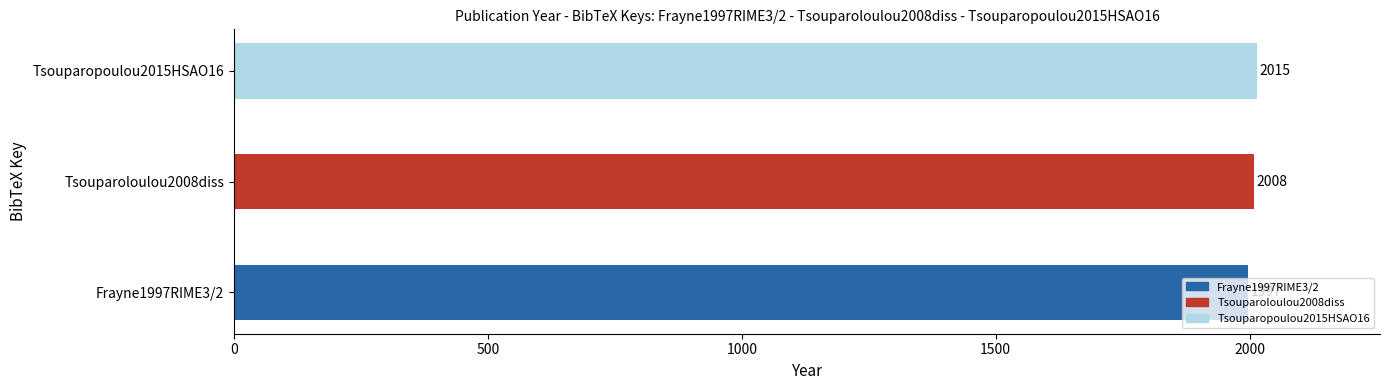

Approximately how many times larger is the value at Tsouparoloulou2008diss compared to Frayne1997RIME3/2?

1.0